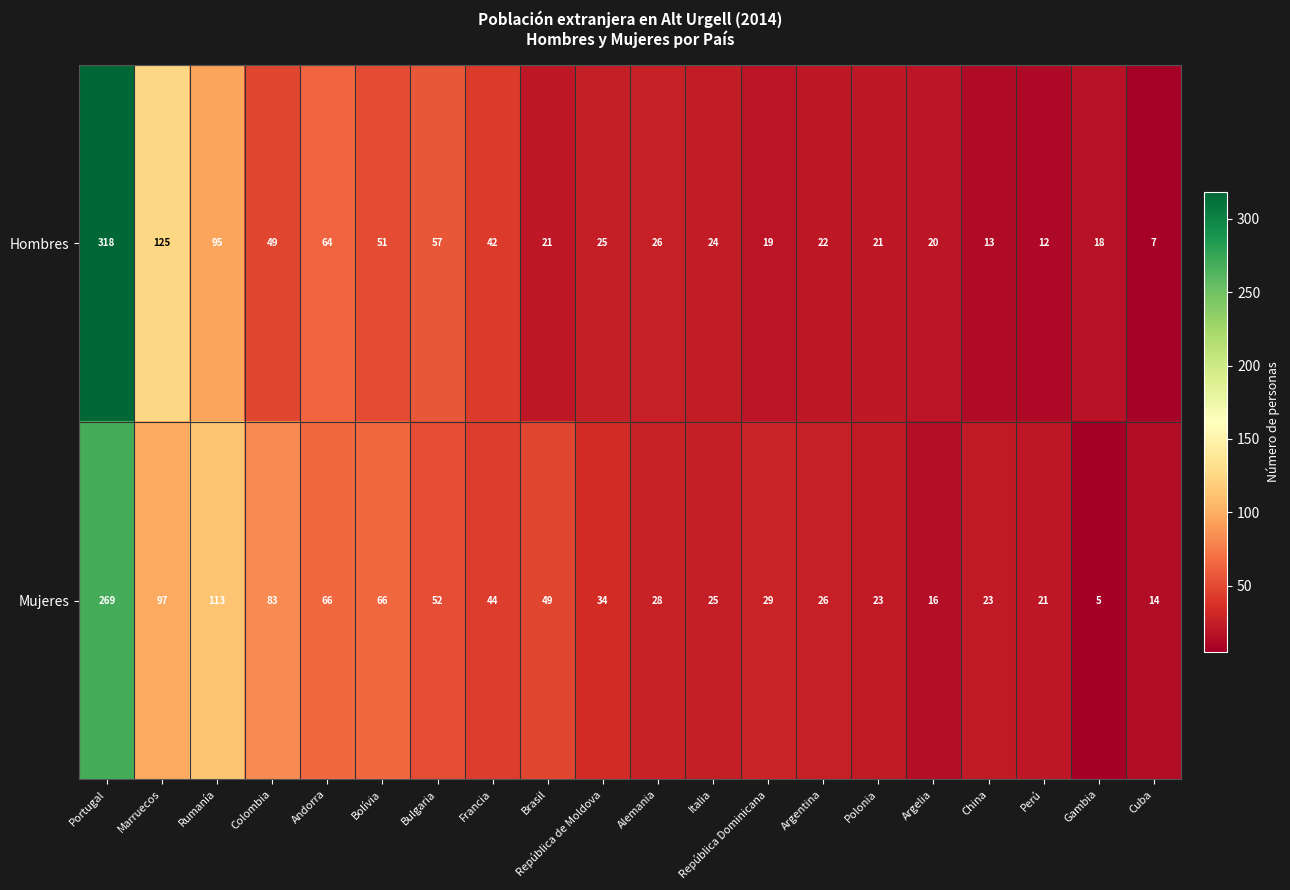

At how many categories does at least one series exceed 96?

3